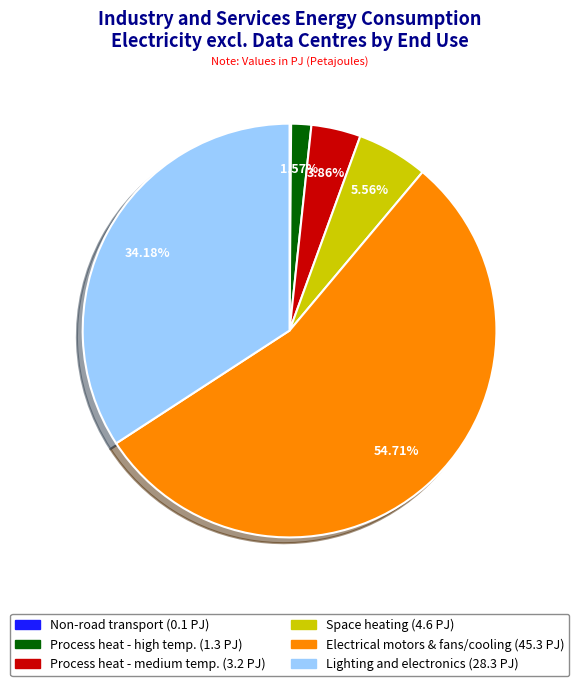

The Space heating slice represents 1% of the pie. True or false?

False